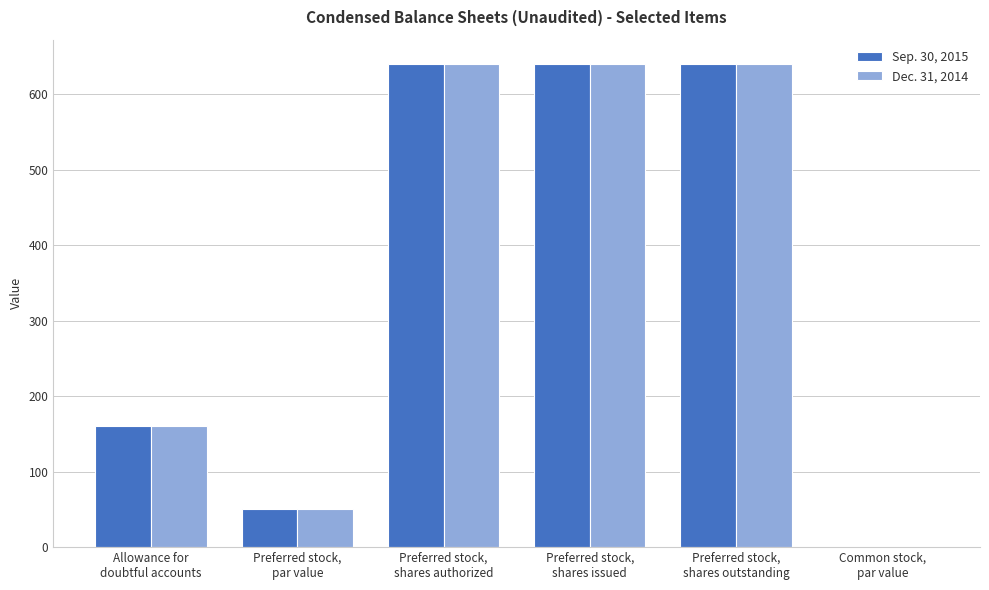

Count the number of data series in this chart.

2